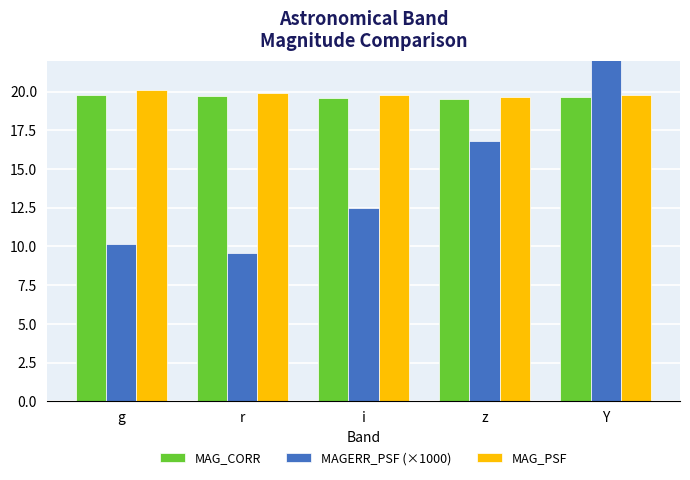

What is the highest value of the MAGERR_PSF (×1000) series?

49.2